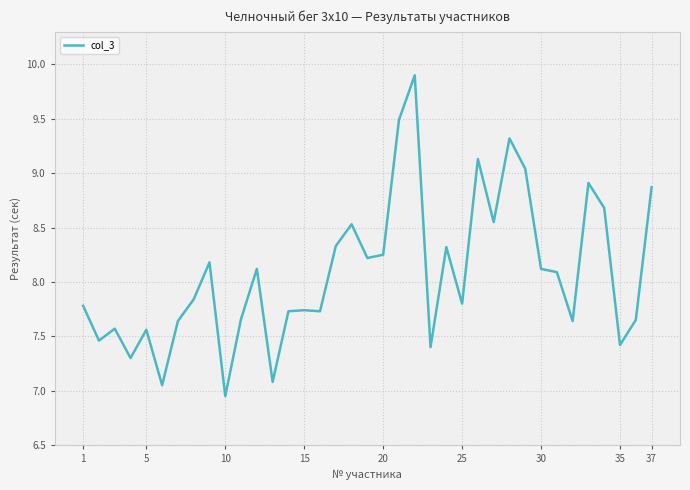

What is the greatest value displayed?

9.9